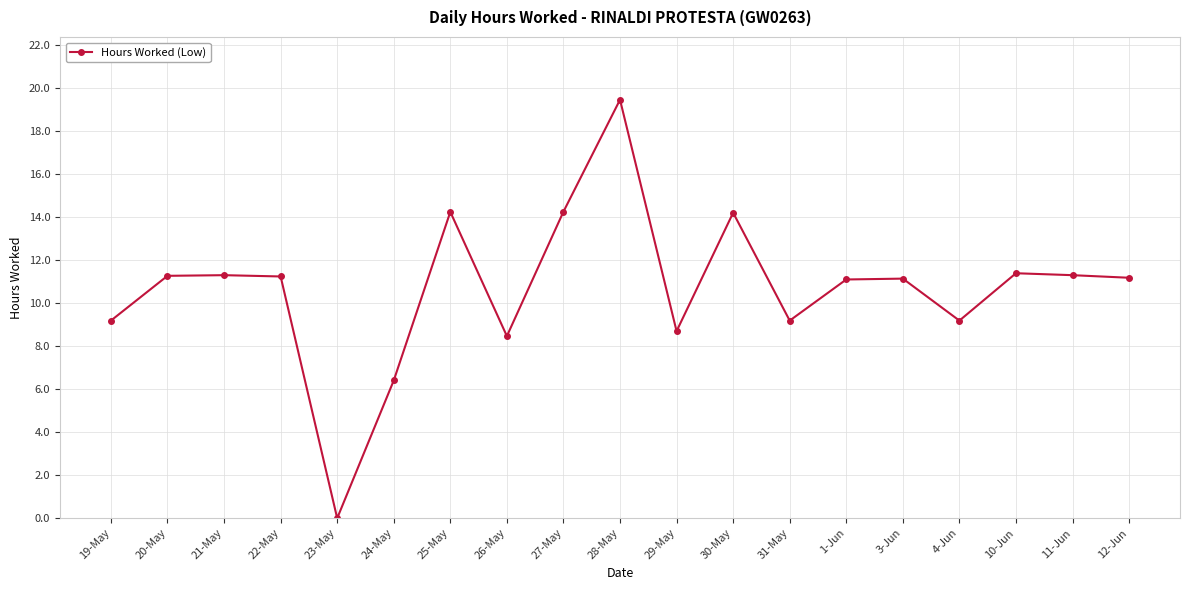

What is the value of the 7th point from the left?

14.2